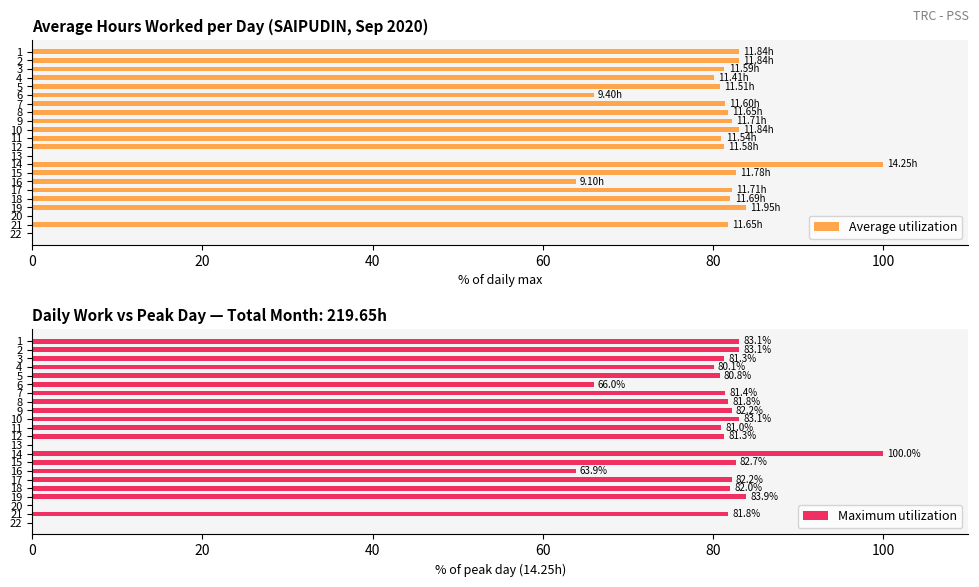

True or false: Maximum utilization has a value of 0.0 at 20.

True